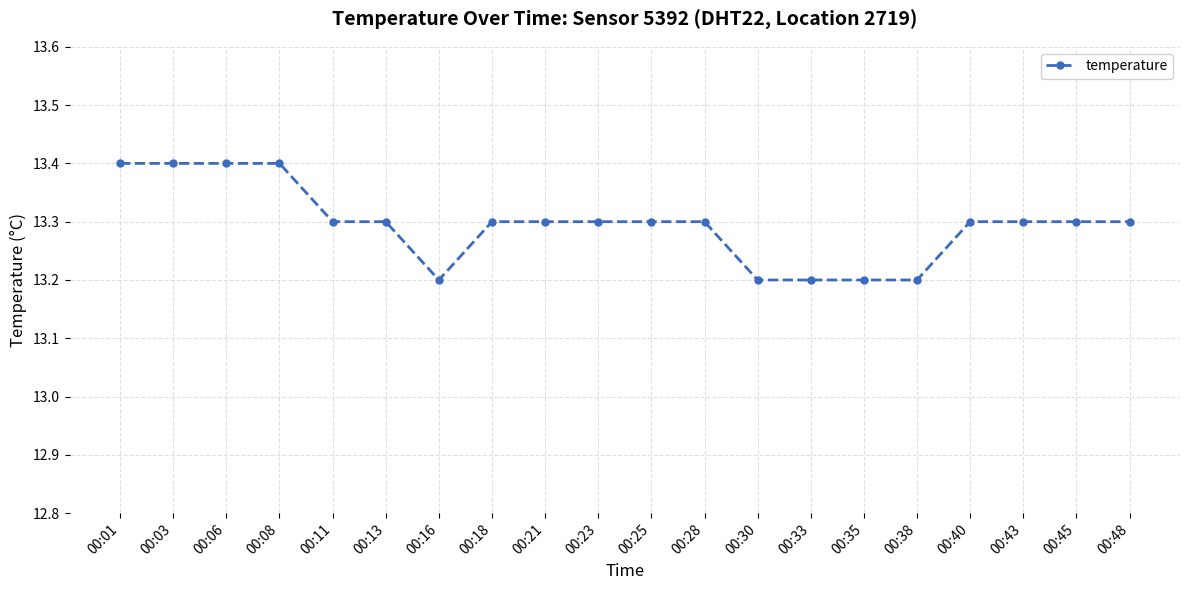

What is the change in value from 00:03 to 00:30?

-0.2